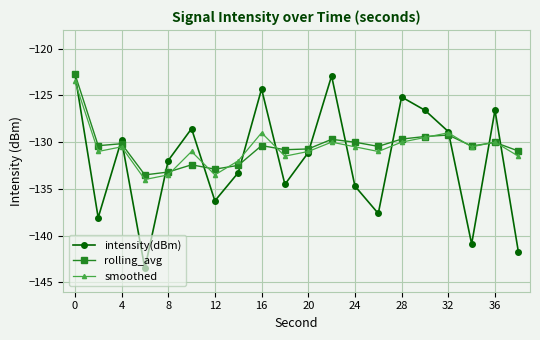

What are all the series names shown in the legend?

intensity(dBm), rolling_avg, smoothed